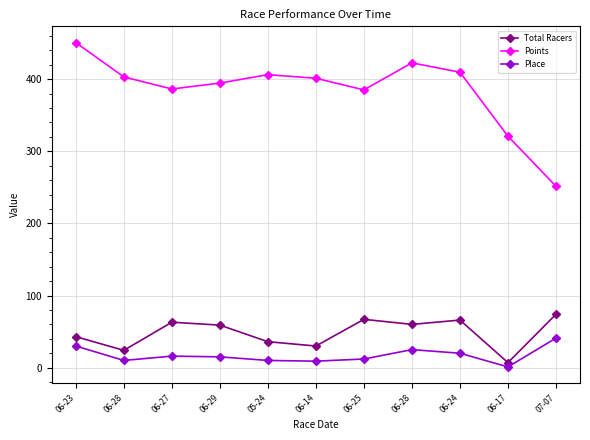

True or false: Place and Points intersect in this chart.

False